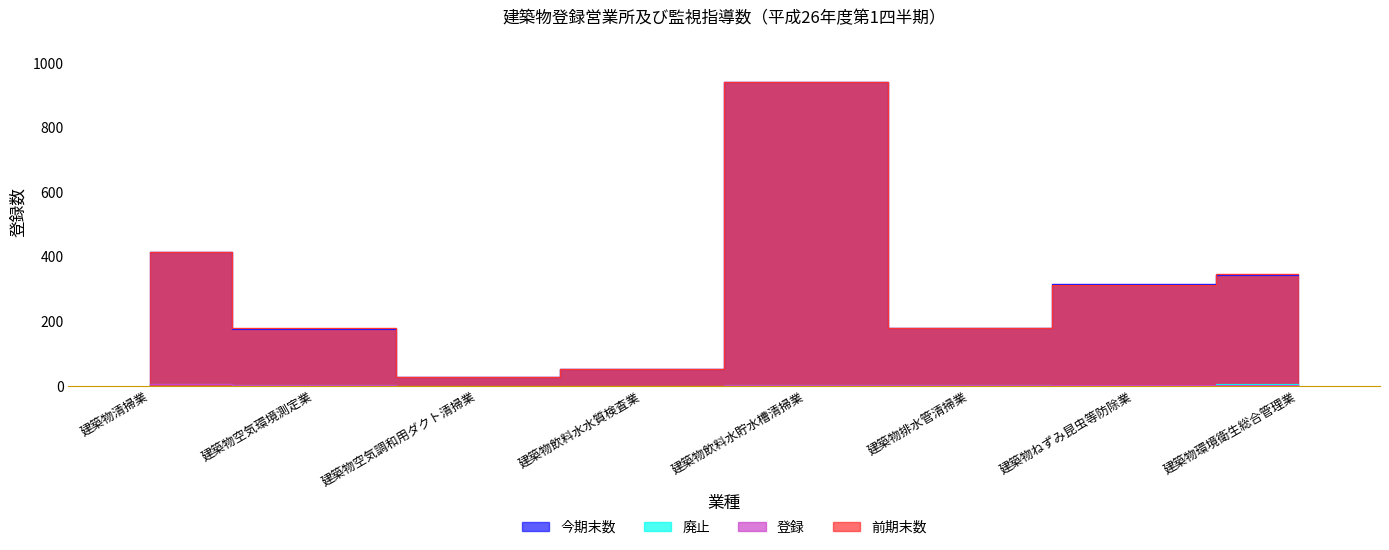

True or false: 今期末数 and 前期末数 intersect in this chart.

True